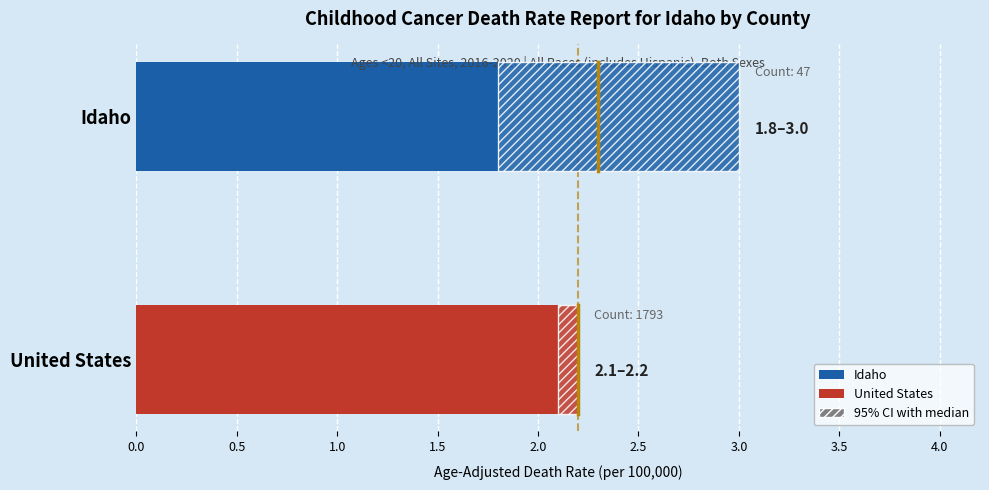

True or false: Upper CI has a value of 3.0 at Idaho.

True